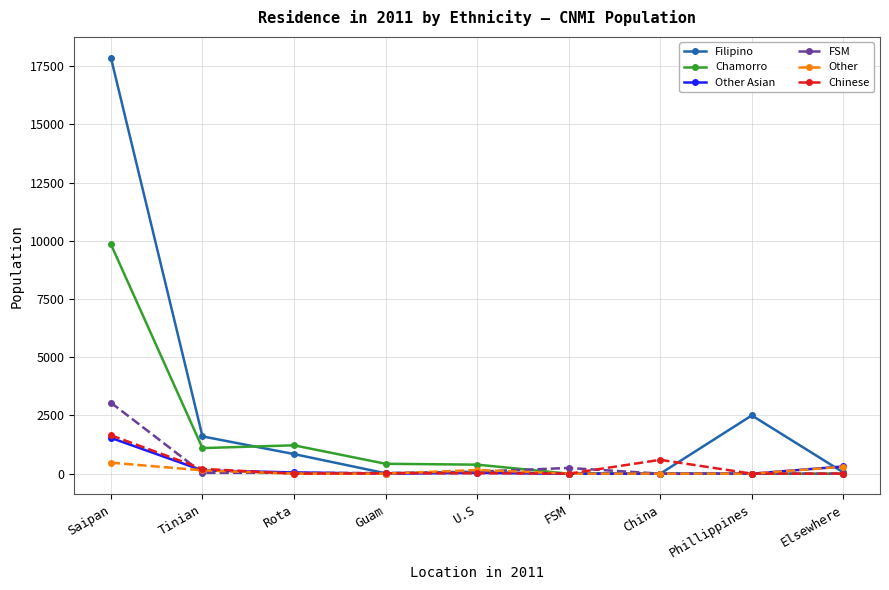

True or false: Chinese and Other cross at least once.

True